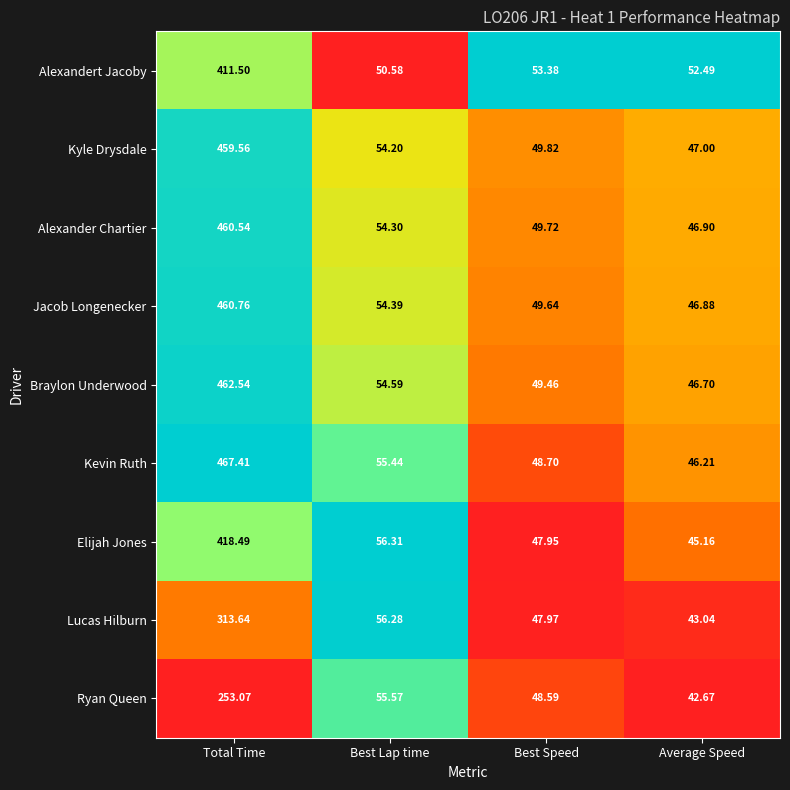

How many data points in Jacob Longenecker are above 54?

2